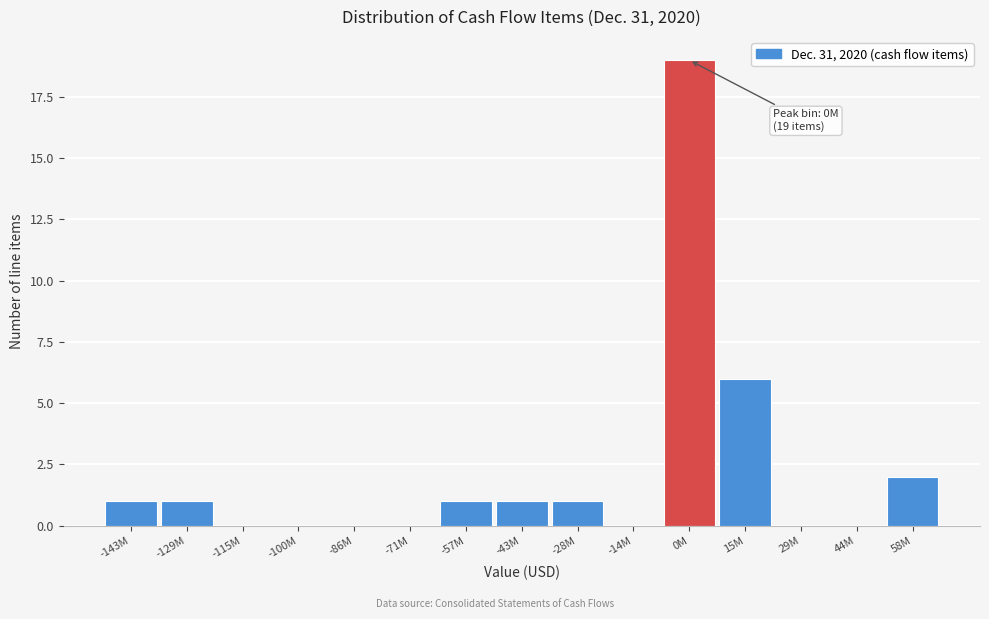

Reading left to right, extract all data points from this chart.

-143M=1	-129M=1	-115M=0	-100M=0	-86M=0	-71M=0	-57M=1	-43M=1	-28M=1	-14M=0	0M=19	15M=6	29M=0	44M=0	58M=2